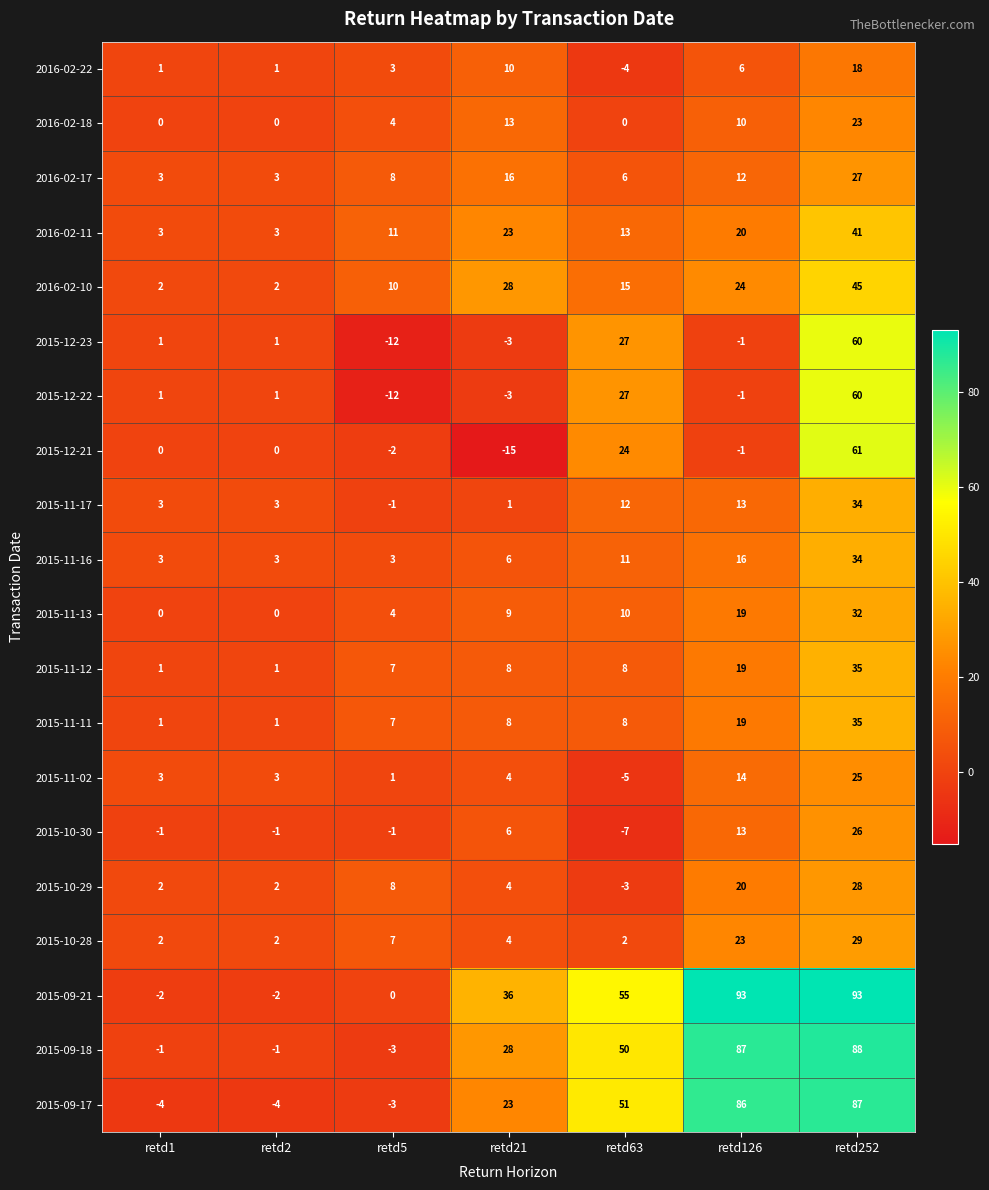

What is the spread (max minus min) of values at retd21?

51